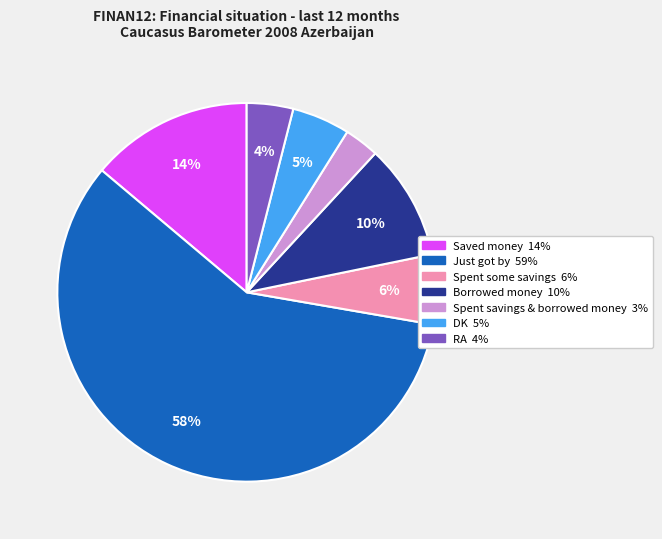

How many slices are in this pie chart?

7